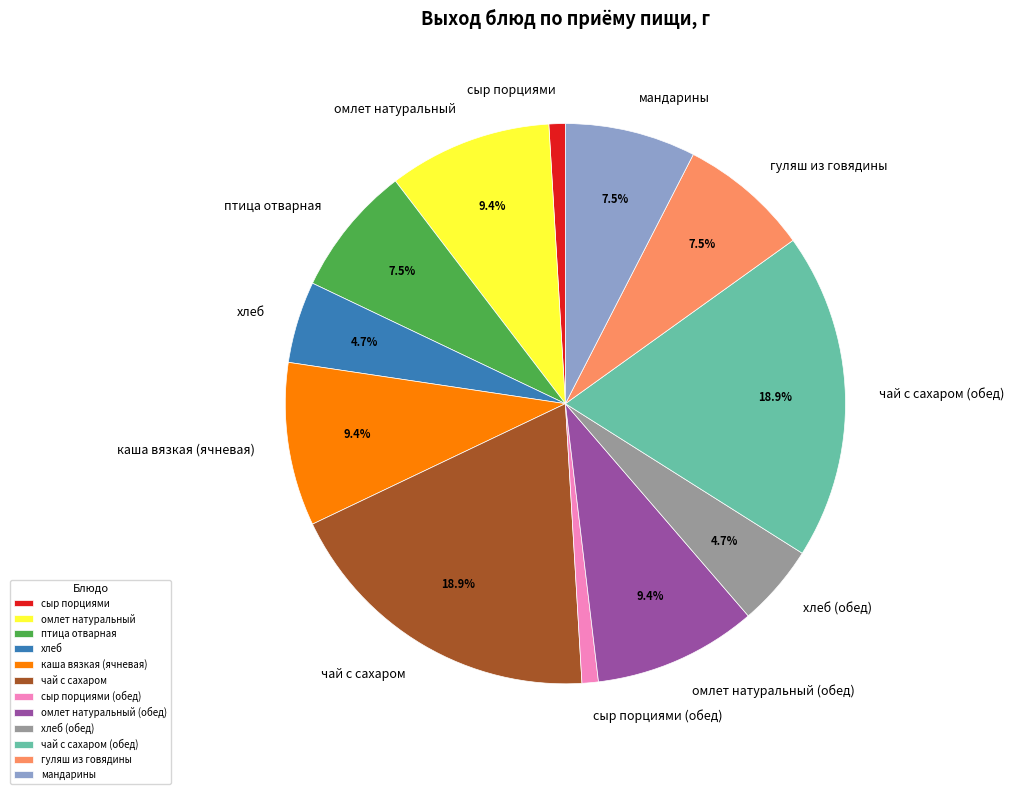

To the nearest percent, what is the difference between the сыр порциями (обед) and птица отварная slice percentages?

7%